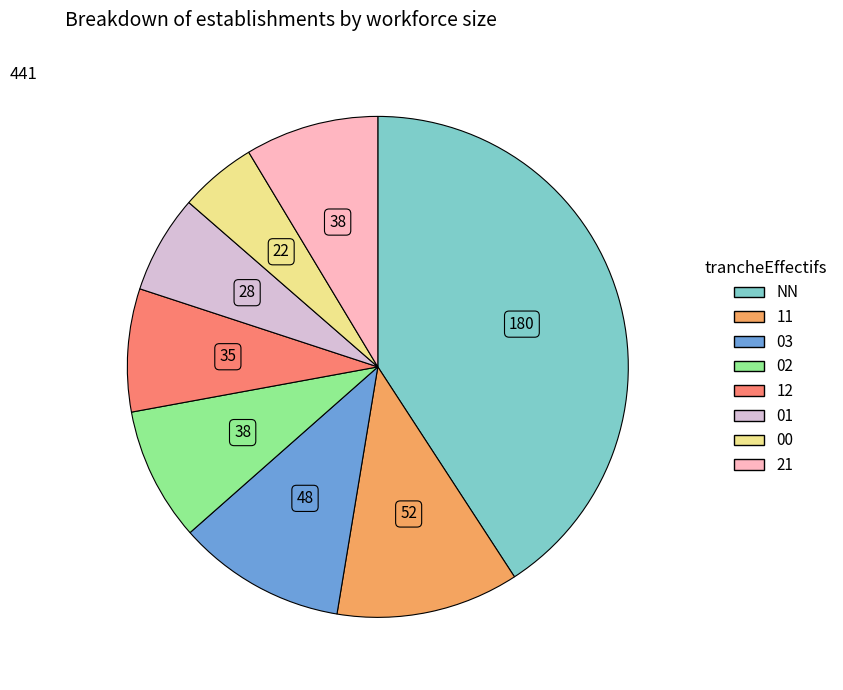

Combined, do 02 and 00 account for over 50%?

No